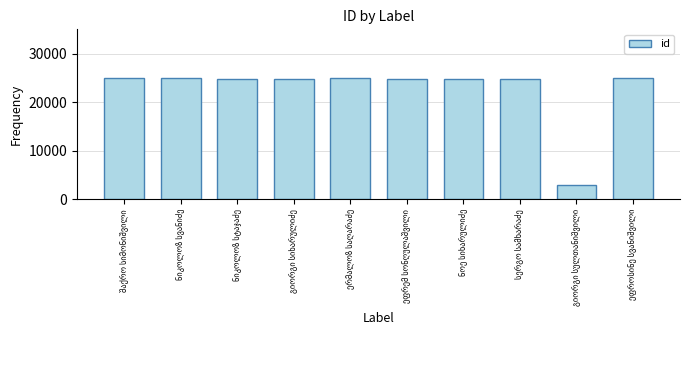

What is the sum of all values?

226606